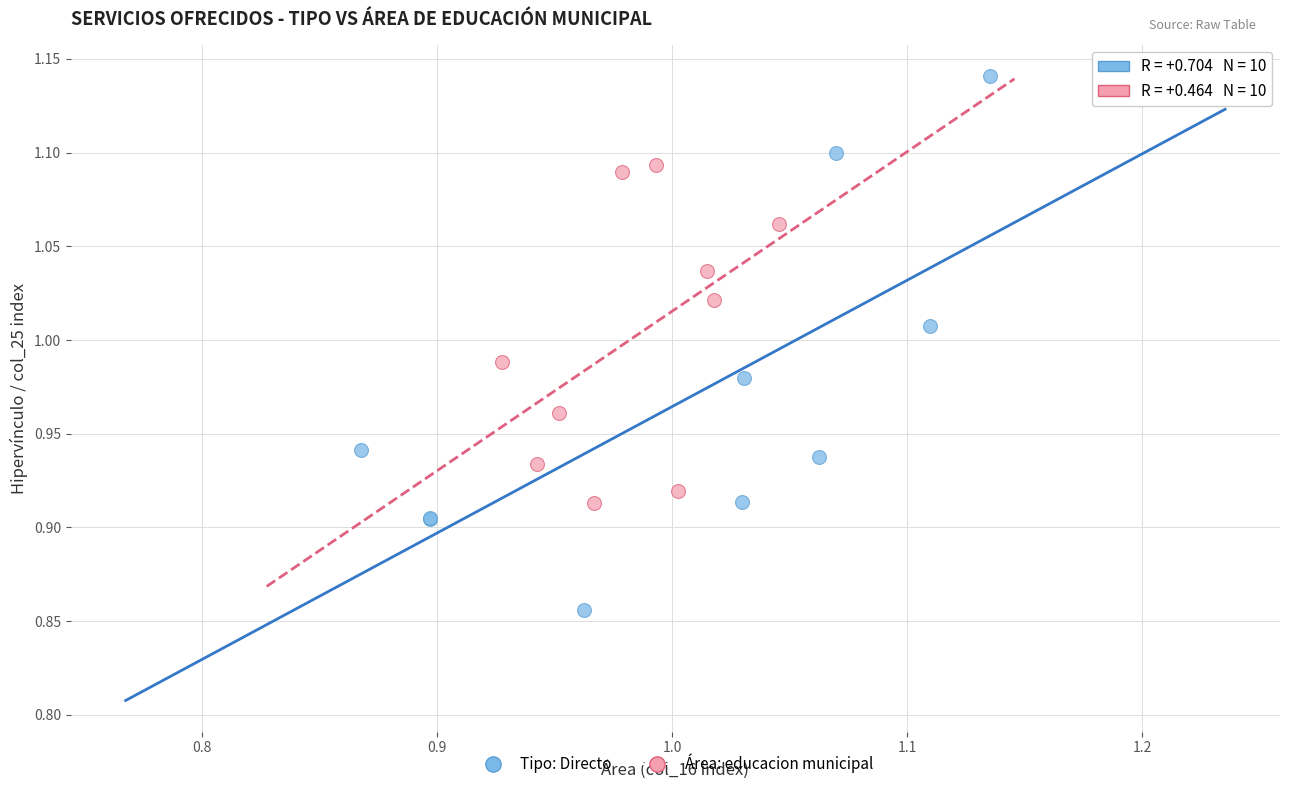

Which series reaches the minimum Y coordinate?

Tipo: Directo